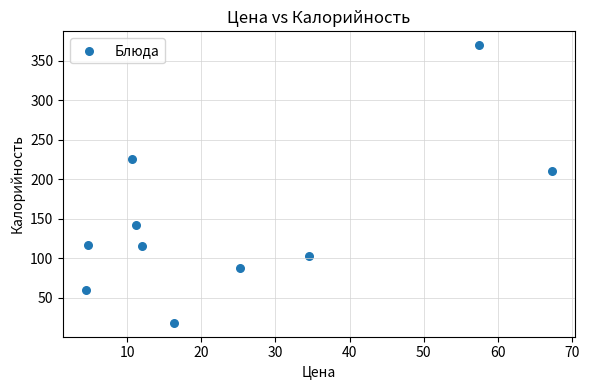

What is the range of Y values (max minus min)?

352